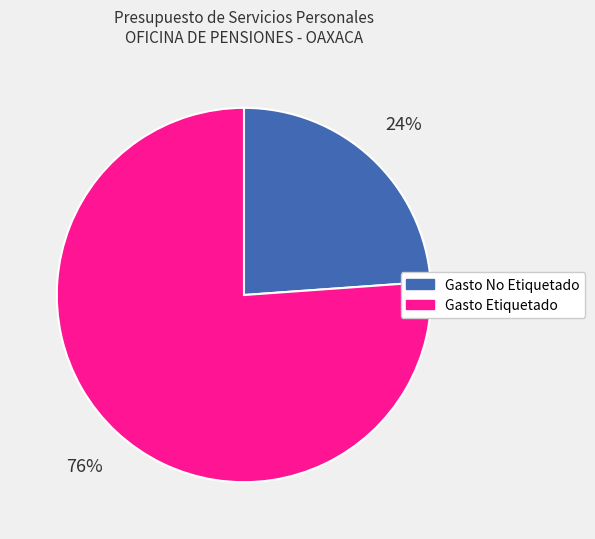

Is the sum of Gasto Etiquetado and Gasto No Etiquetado greater than half?

Yes